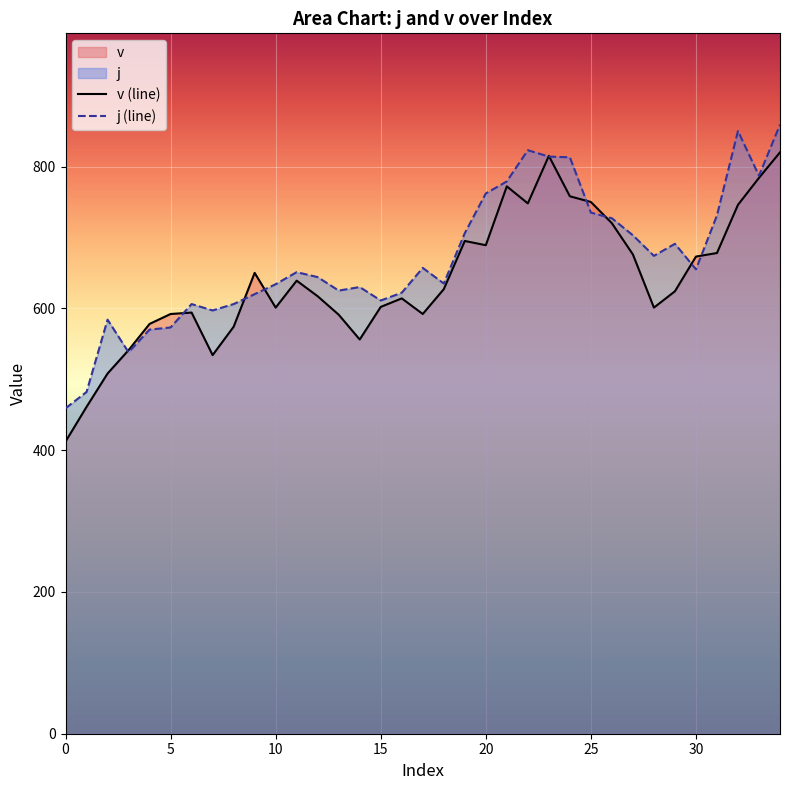

List the series in order of their overall mean, lowest first.

v (line), j (line)